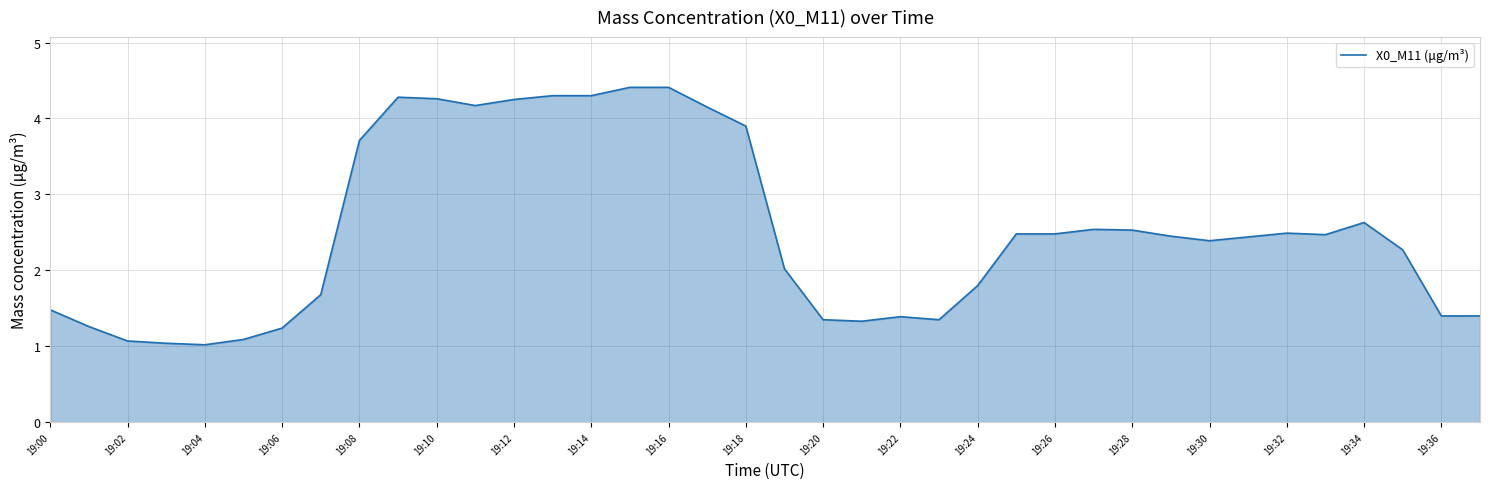

What is the difference between the maximum and second lowest values?

3.4